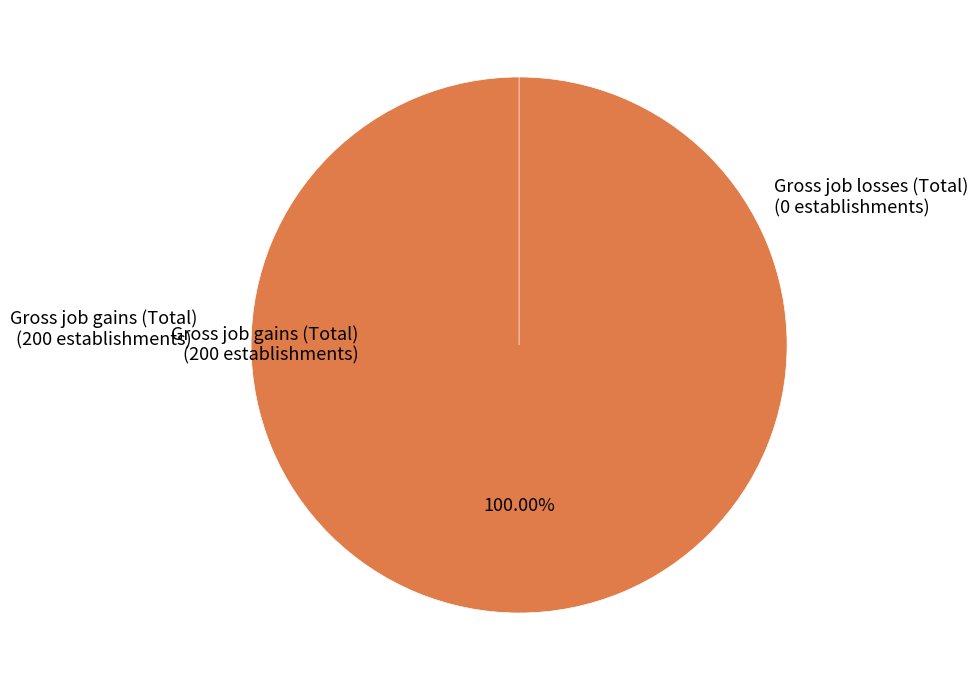

Is Gross job losses (Total) the majority of the pie?

No